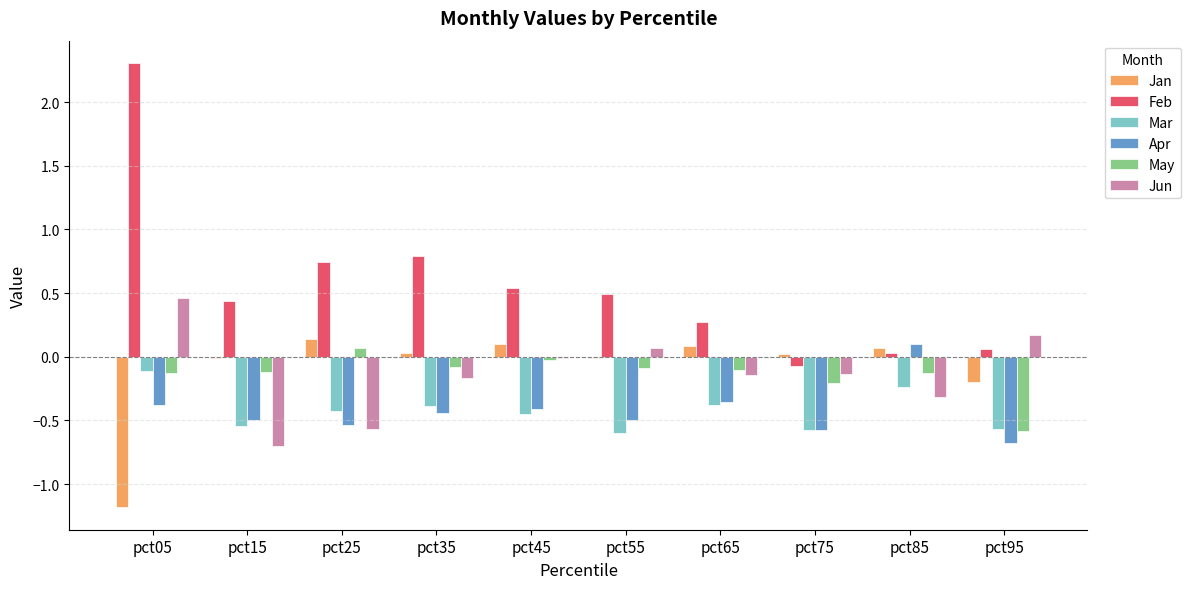

Is the value of Mar at pct55 greater than the value of Jun at pct65?

No